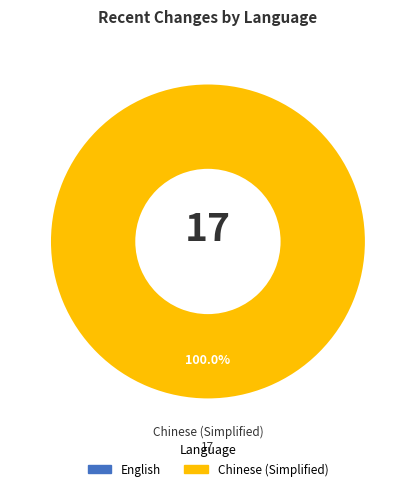

Does any single category account for the majority?

Yes